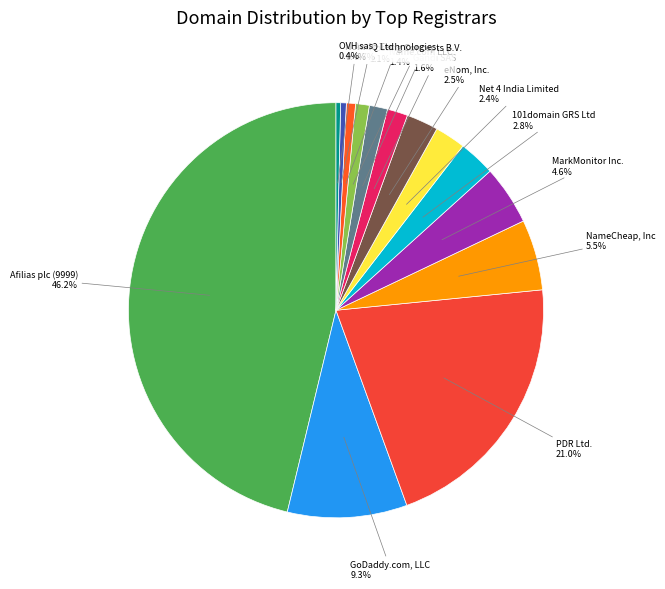

Count the number of slices in the pie.

14